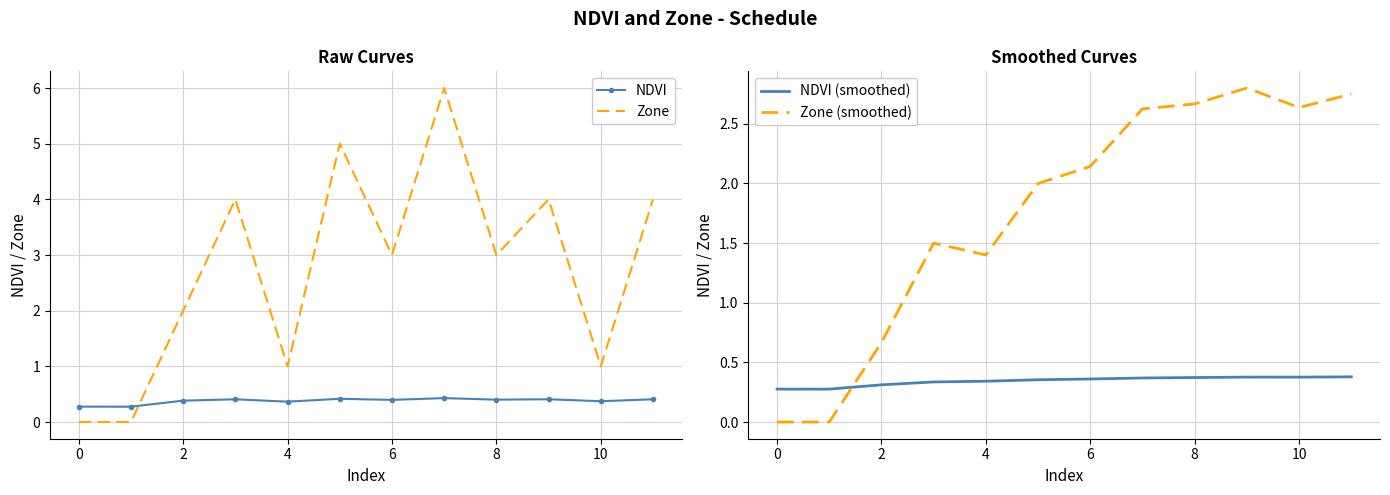

What are all the series names shown in the legend?

NDVI, Zone, NDVI (smoothed), Zone (smoothed)